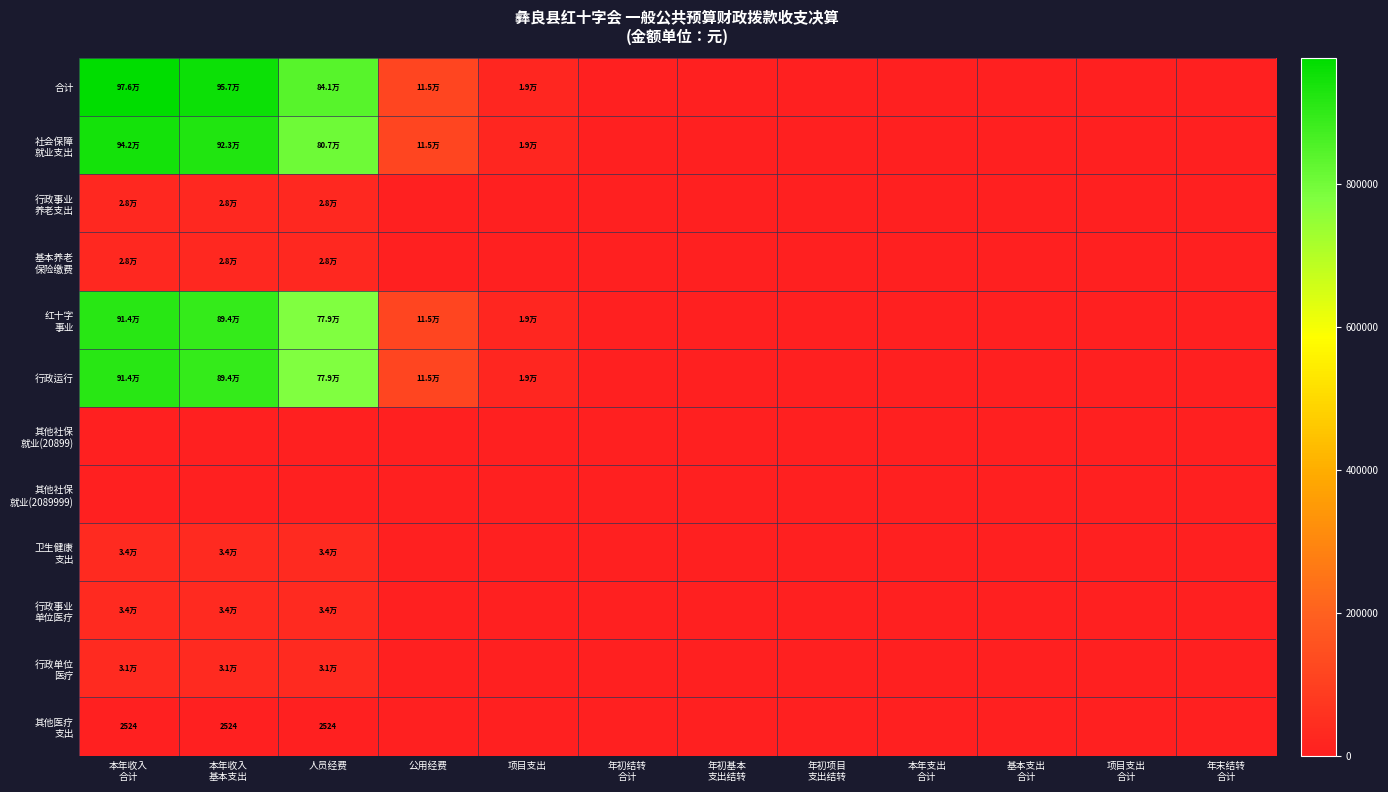

Is the value of 社会保障 就业支出 at 公用经费 greater than the value of 行政运行 at 年初结转 合计?

Yes